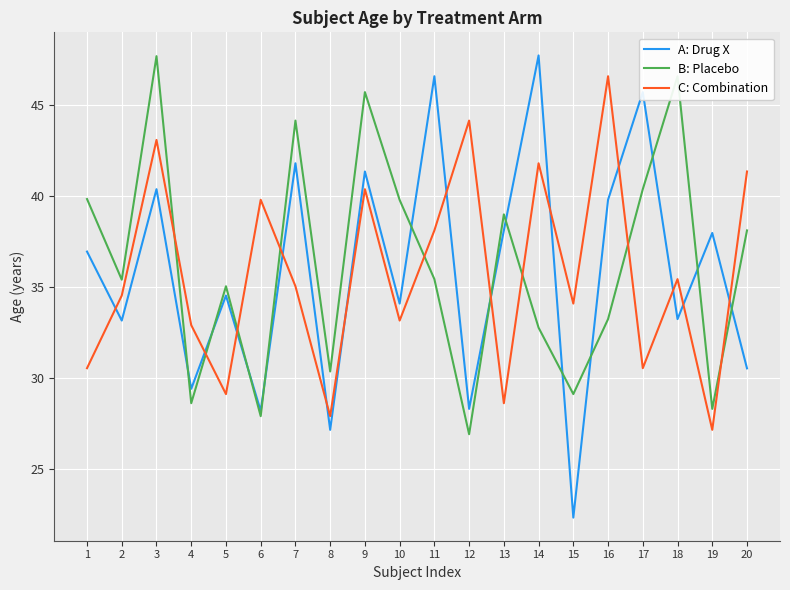

Which series changed the most between 1 and 9?

C: Combination